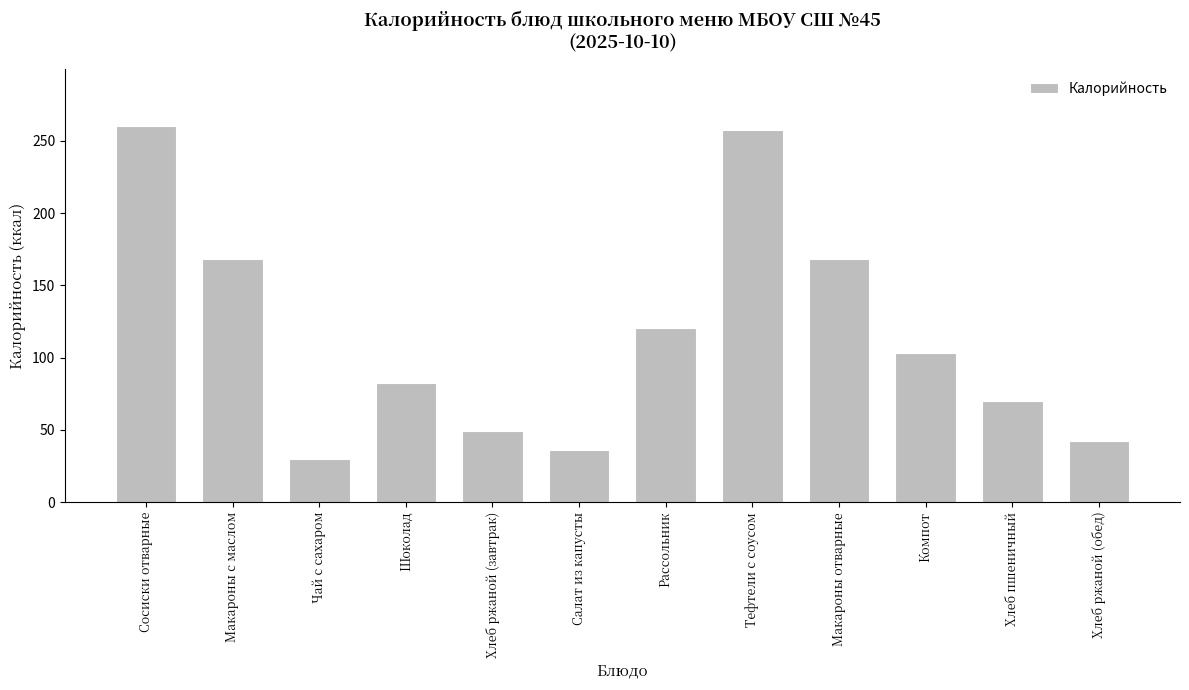

Which category has the lowest value across all series?

Чай с сахаром